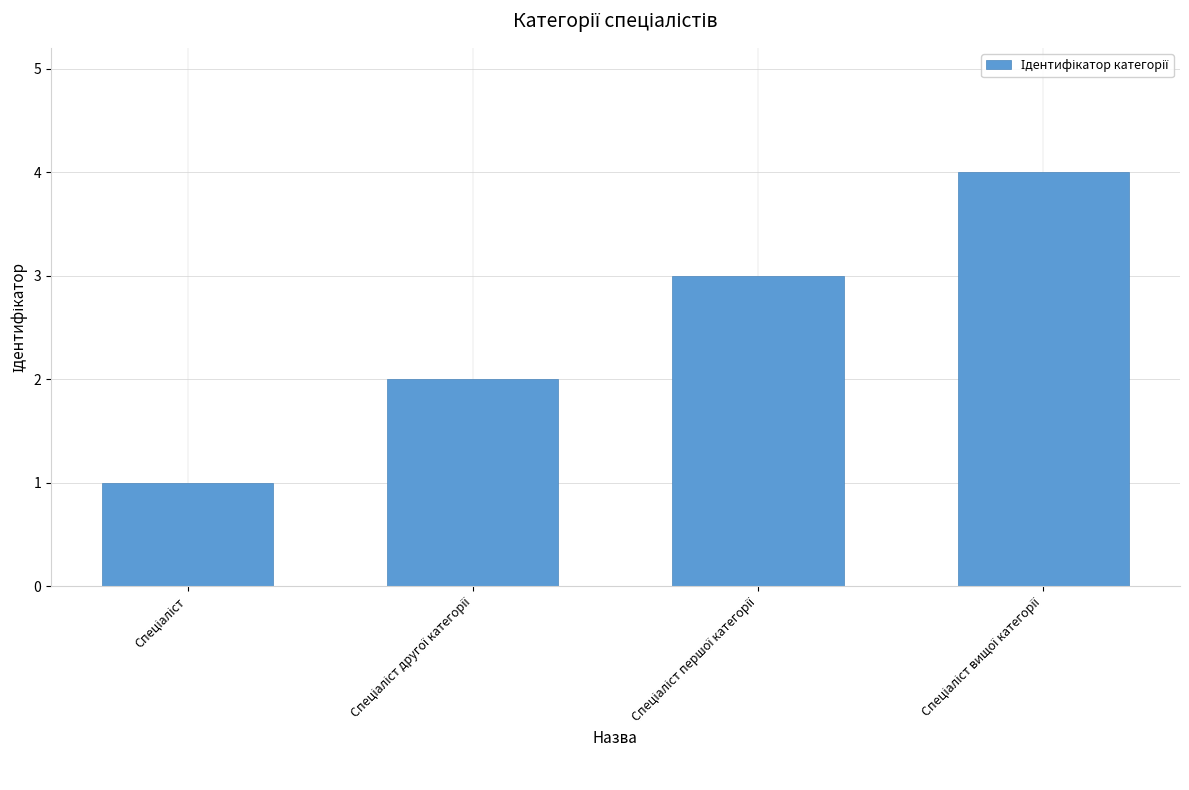

What is the maximum value shown in the chart?

4